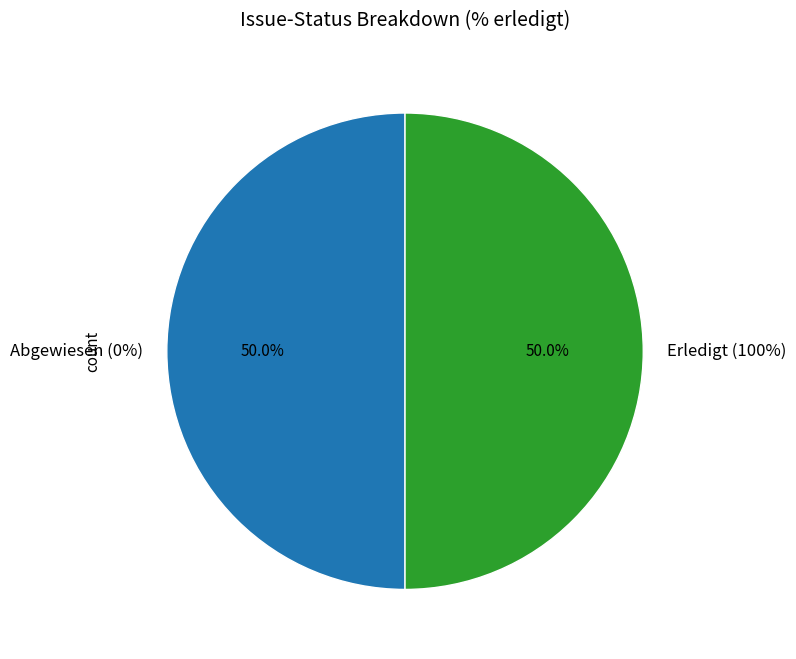

The 305 slice represents 36% of the pie. True or false?

False